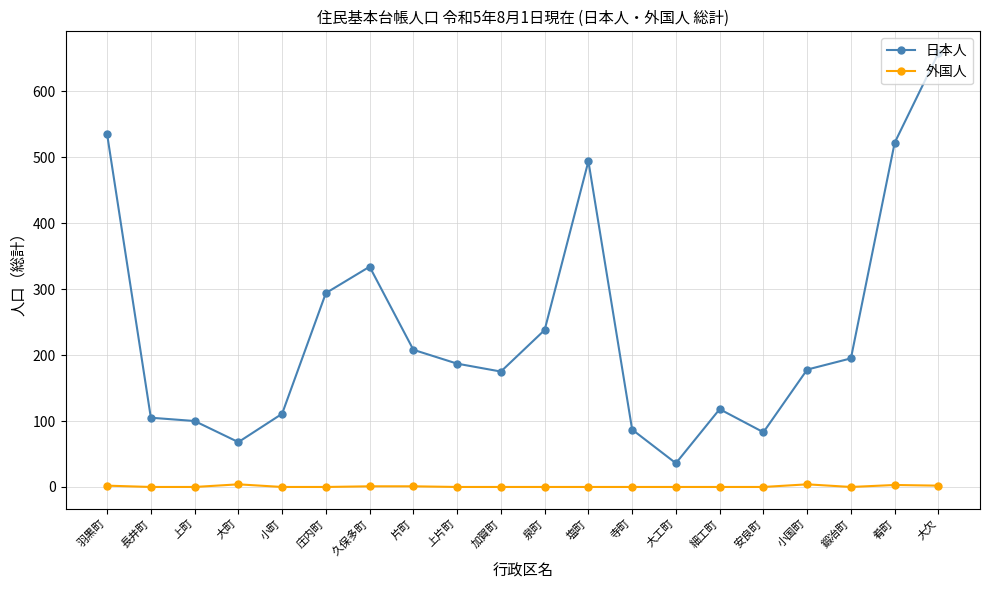

At which label does 日本人 first exceed 187?

羽黒町